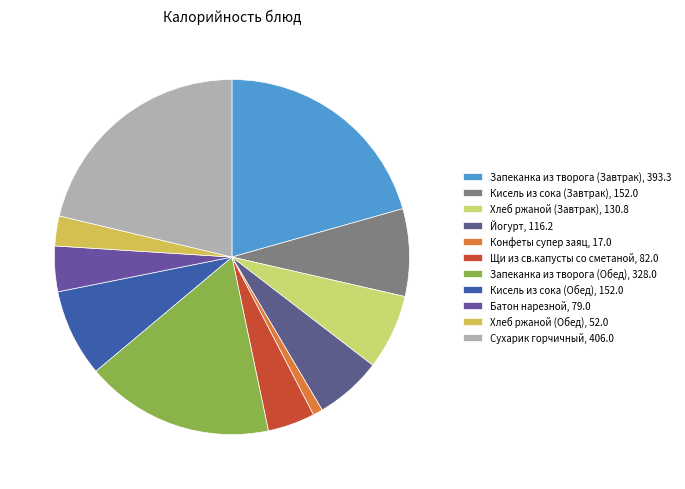

To the nearest percent, what is the difference between the Запеканка из творога (Обед) and Батон нарезной slice percentages?

13%